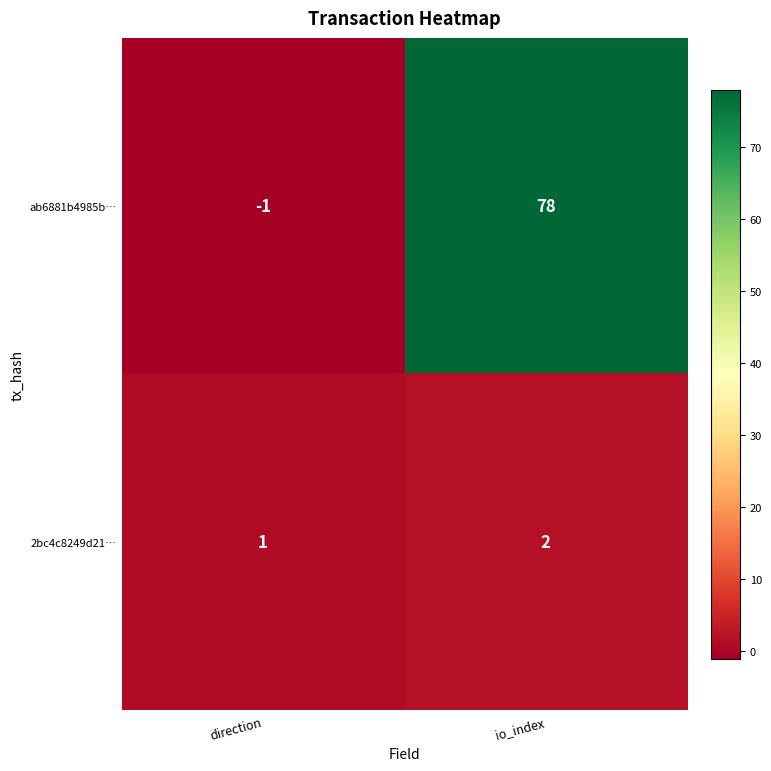

Between direction and io_index, which series saw the biggest shift?

ab6881b4985b…